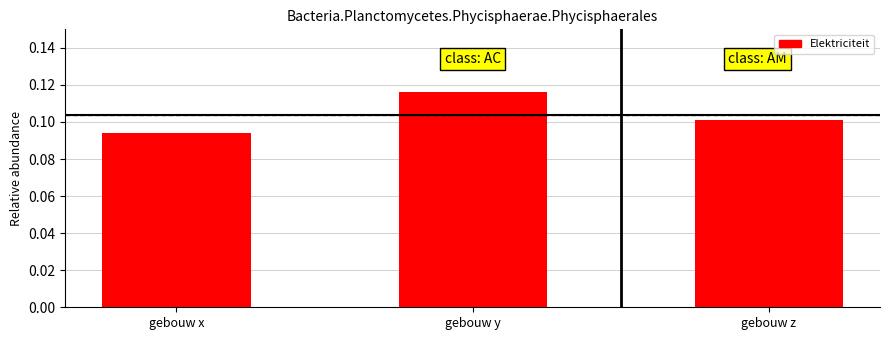

Which label corresponds to the smallest value in the chart?

gebouw x